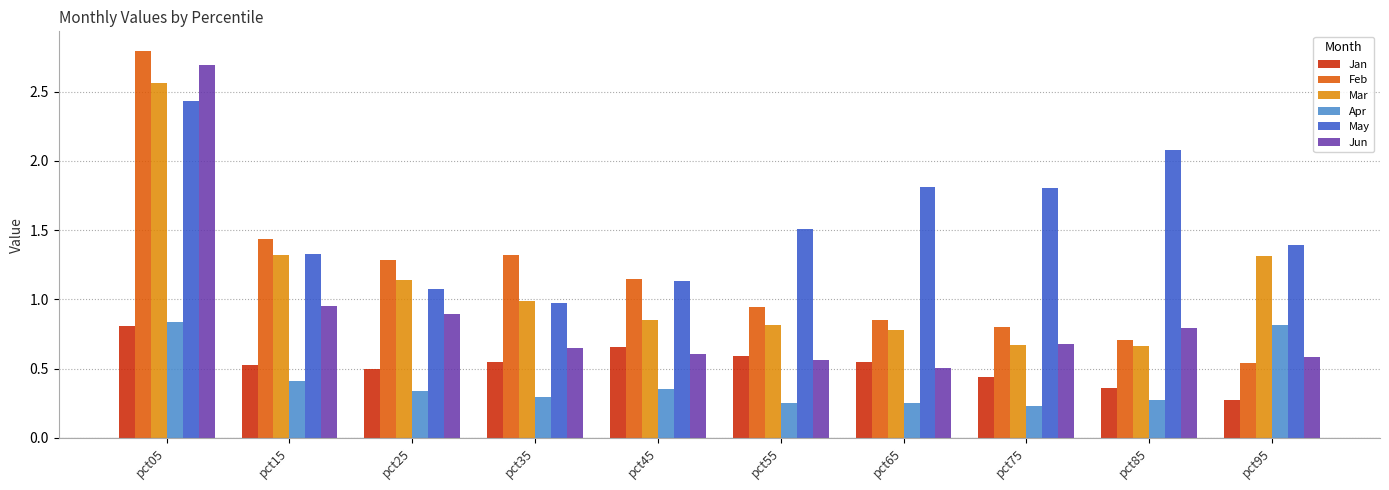

The value of May at pct65 is 0.8. True or false?

False